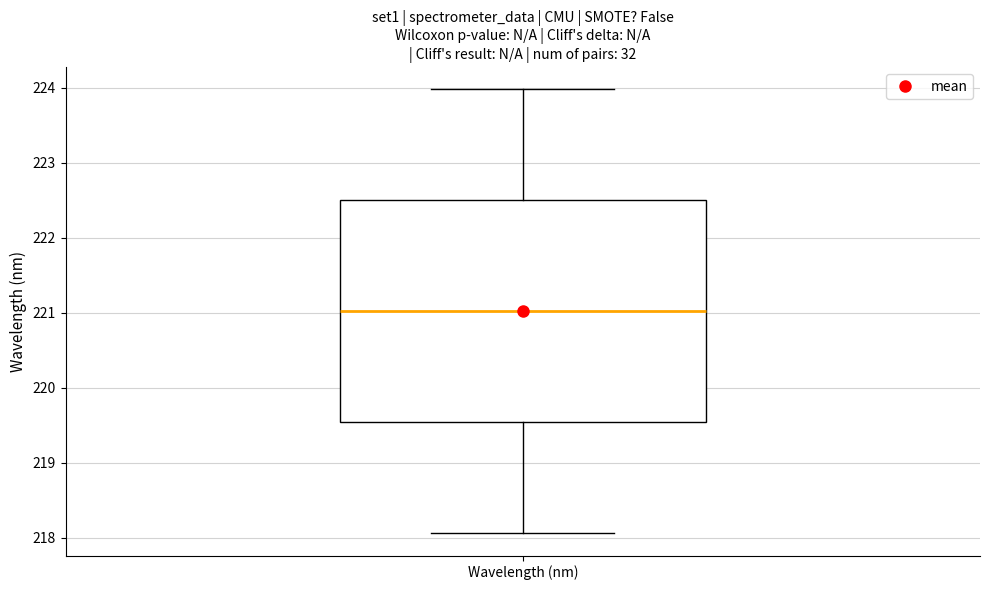

Transcribe this box plot: give where the median line is, the range the box spans, and where the two whiskers end, as read against the y-axis. The values are not printed on the chart, so give them approximately, as read against the axis.

median 221.0, box 219.5 to 222.5, whiskers 218.1 to 224.0